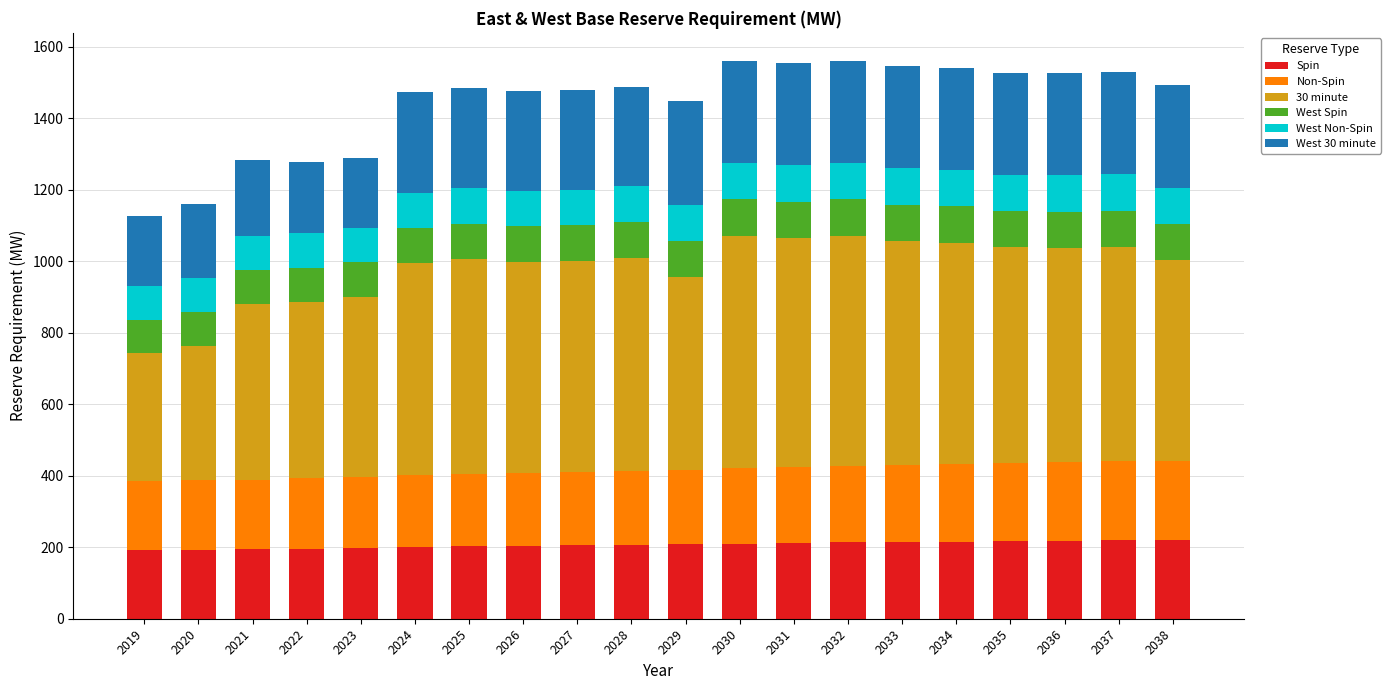

What is the total value across all series at 2030?

1561.4